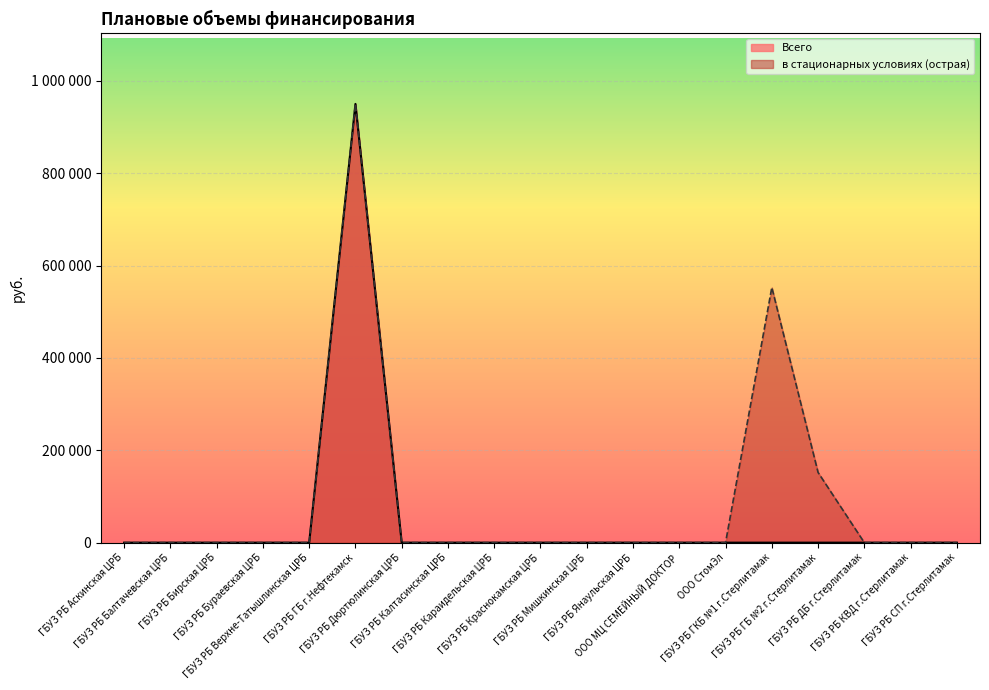

At which category is the sum across all series the highest?

ГБУЗ РБ ГБ г.Нефтекамск